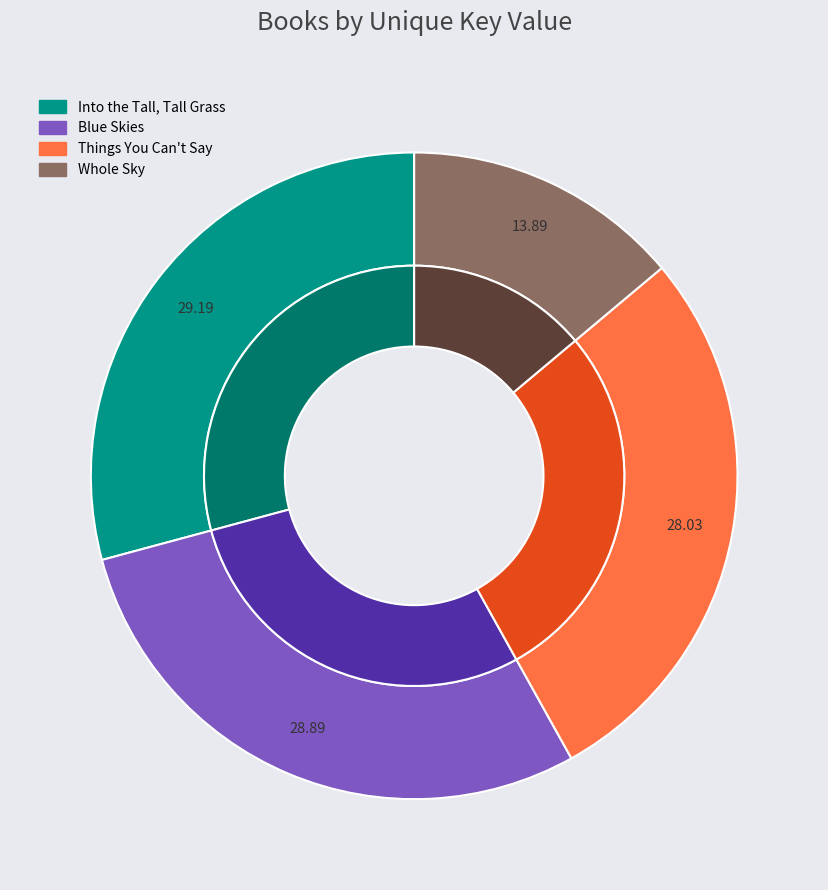

Count the number of slices in the pie.

4